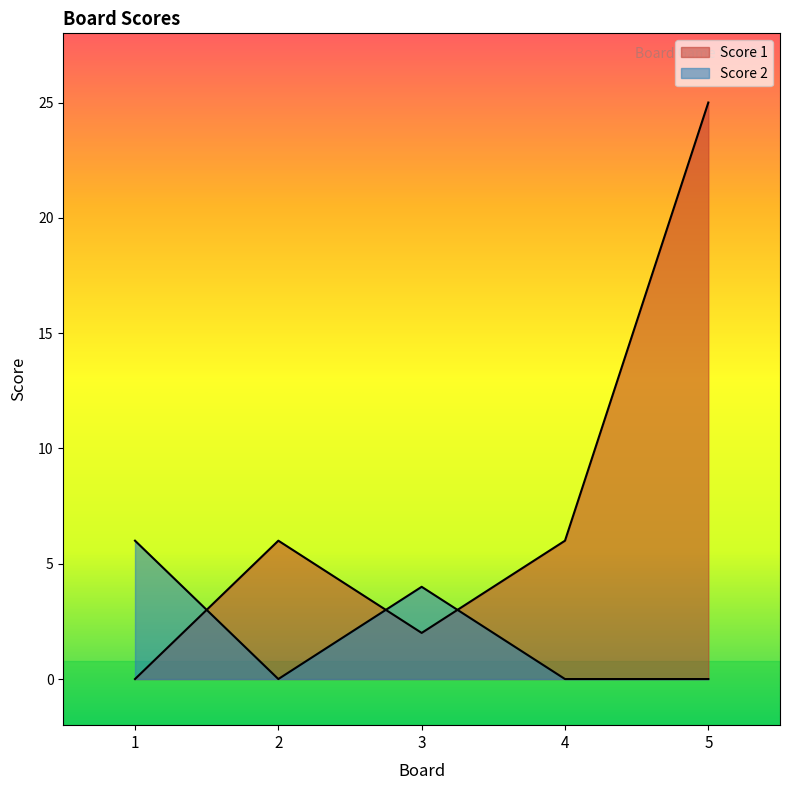

Reading left to right, what are all the values shown in this chart?

Score 1: 0	6	2	6	25
Score 2: 6	0	4	0	0